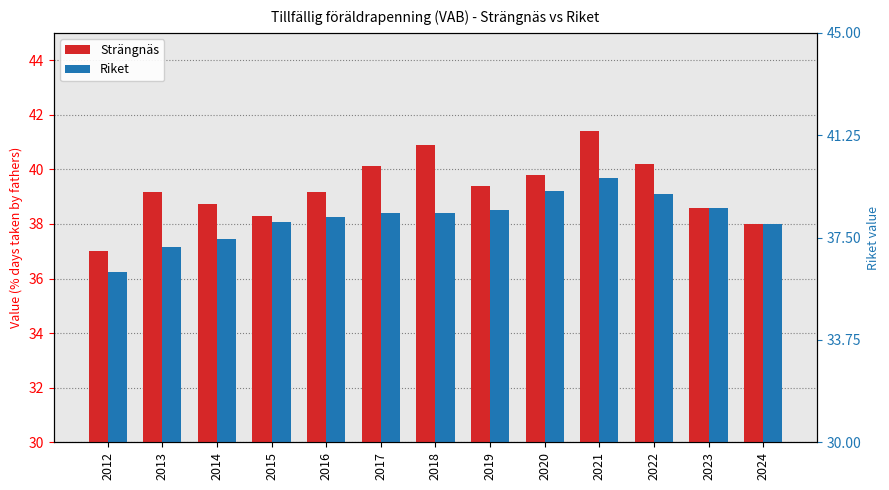

What are all the series names shown in the legend?

Strängnäs, Riket